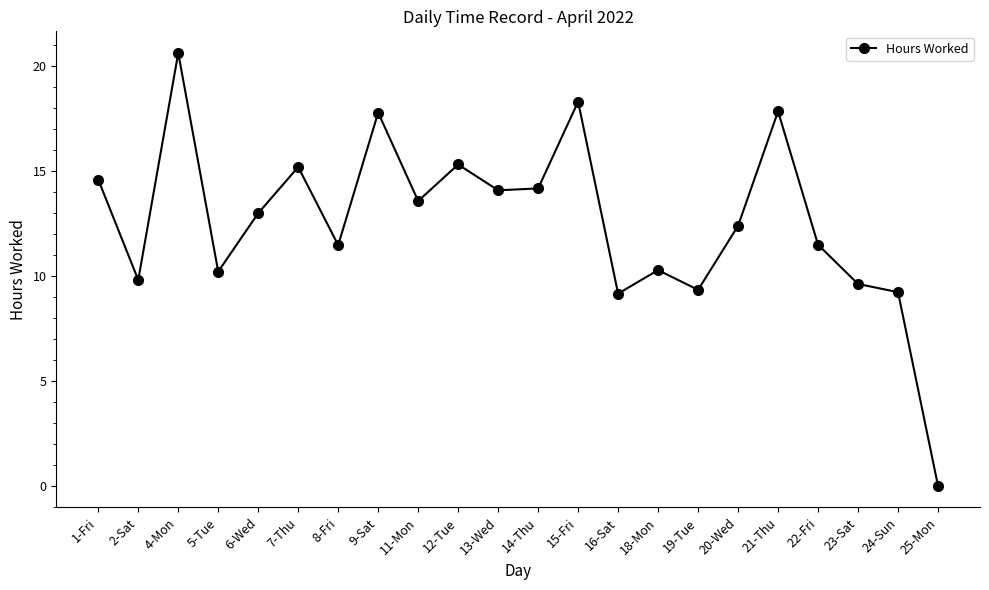

At which category does the data reach its first local peak?

4-Mon